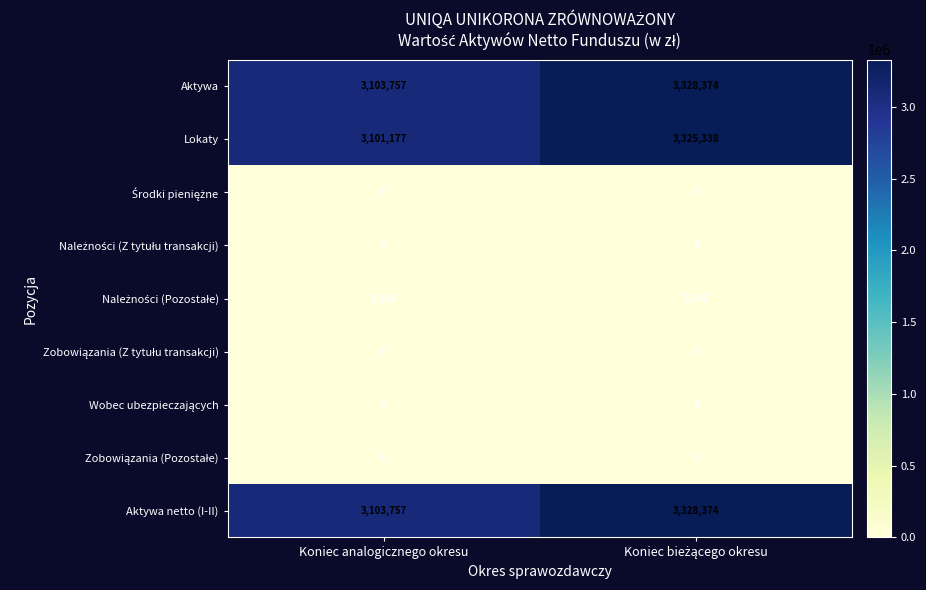

What is the minimum value for Aktywa netto (I-II)?

3103757